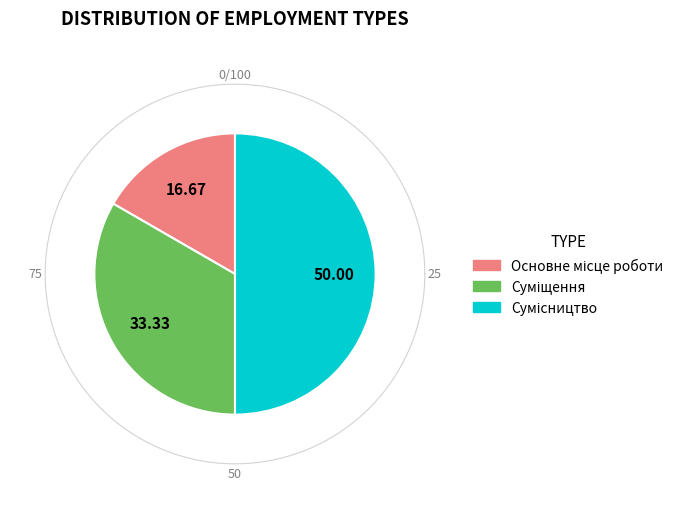

Is it true that Сумісництво is 42% of the pie?

False